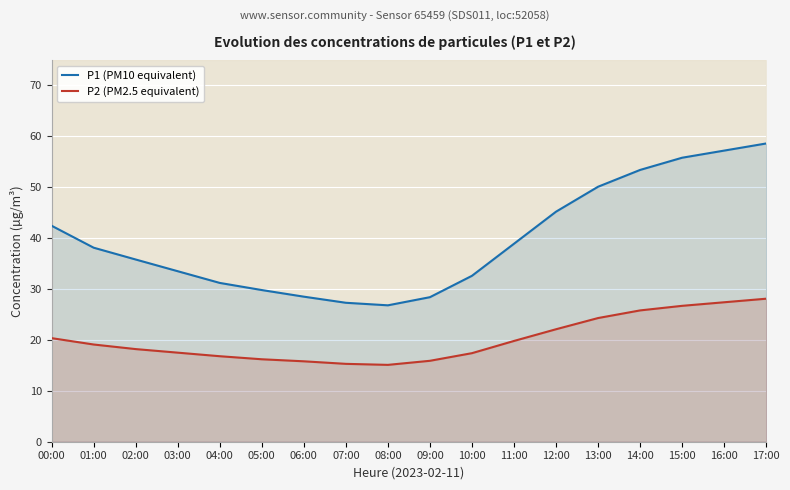

List the series in order of their overall mean, lowest first.

P2 (PM2.5 equivalent), P1 (PM10 equivalent)